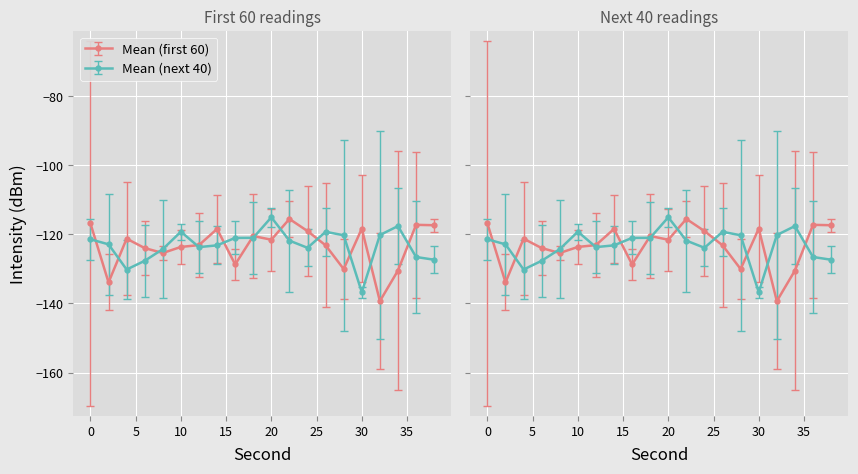

True or false: Mean (first 60) has a value of -32.9 at 12.

False